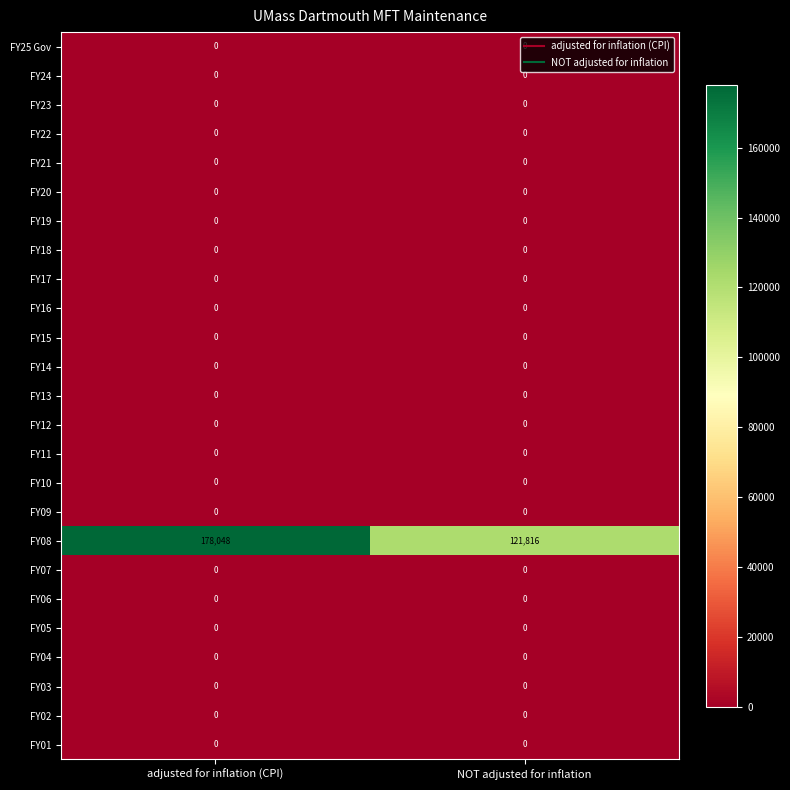

List the labels in order of FY08 value, smallest first.

NOT adjusted for inflation, adjusted for inflation (CPI)